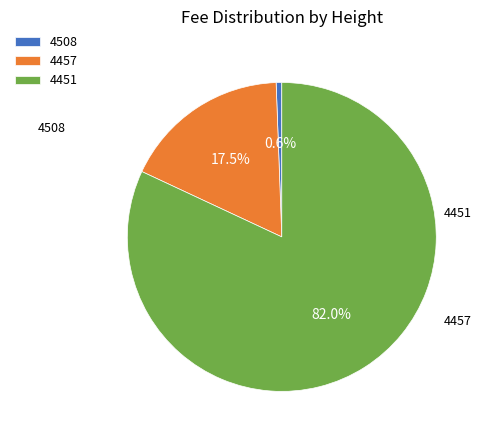

What is the total percentage of 4508 and 4451?

82.5%